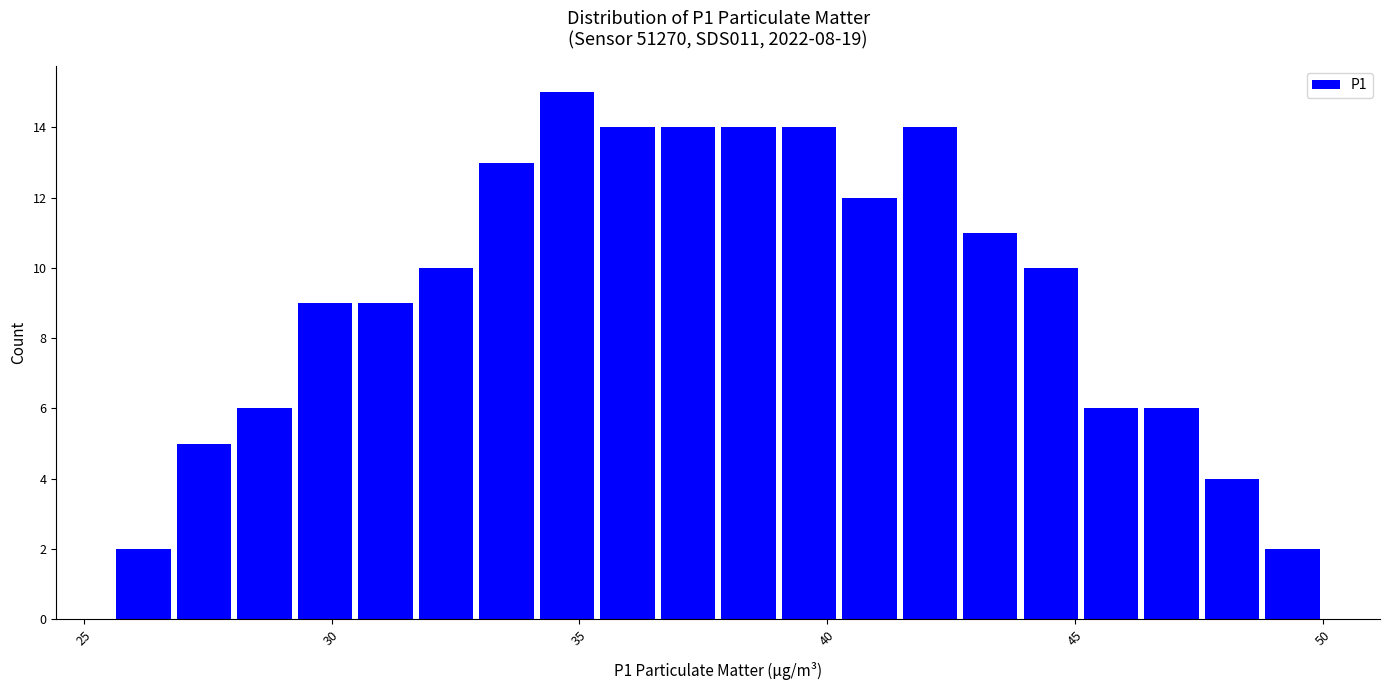

Read against the x-axis, roughly where is the centre of the tallest bar?

35.0